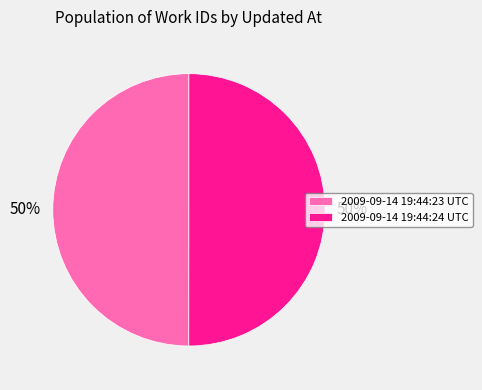

Do 2009-09-14 19:44:23 UTC and 2009-09-14 19:44:24 UTC together represent more than half of the pie?

Yes